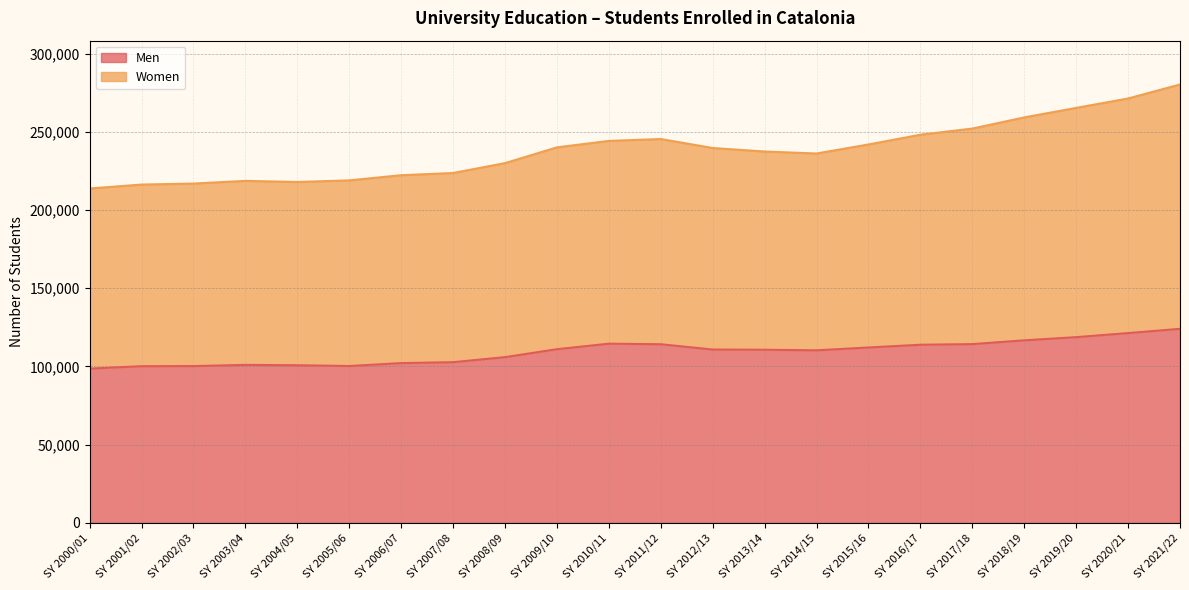

Which label corresponds to the smallest value in the chart?

SY 2000/01